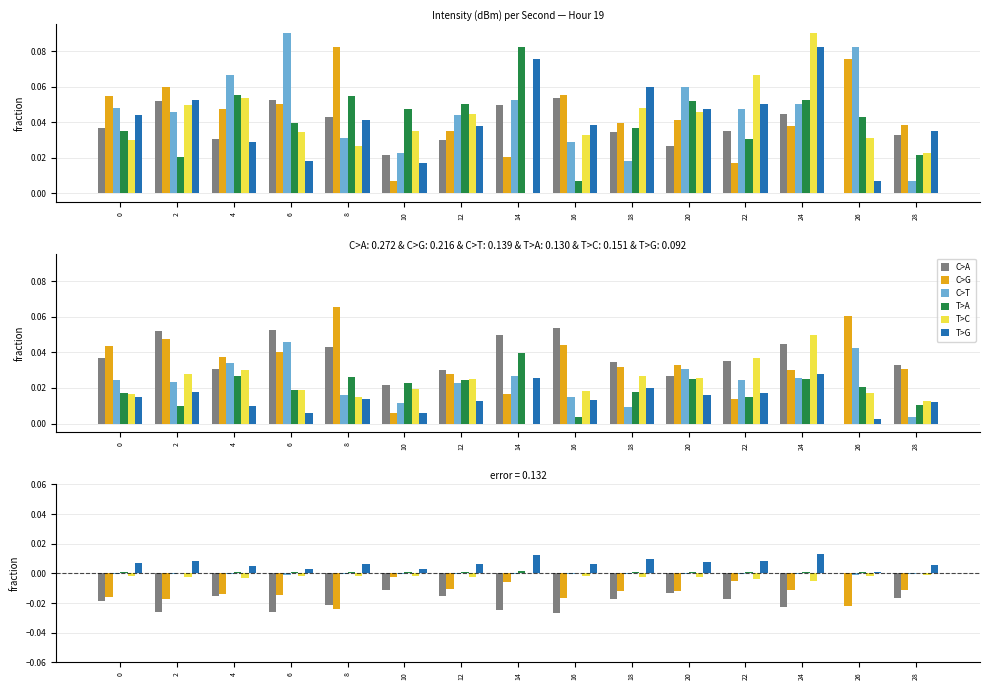

Does the chart contain any negative values?

Yes